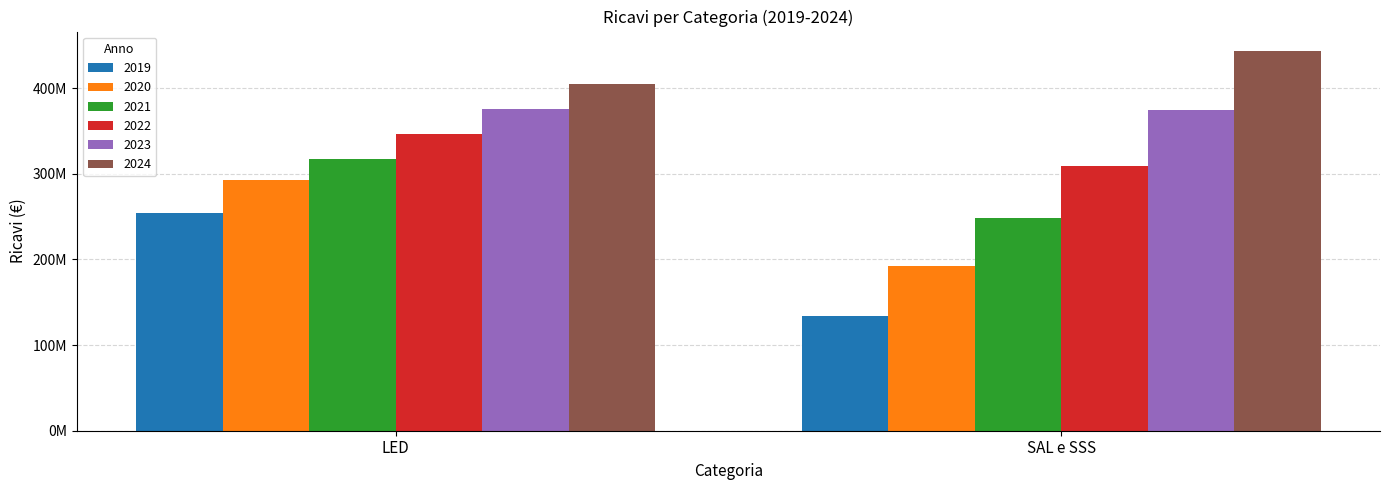

What is the total value across all series at SAL e SSS?

1700580349.4